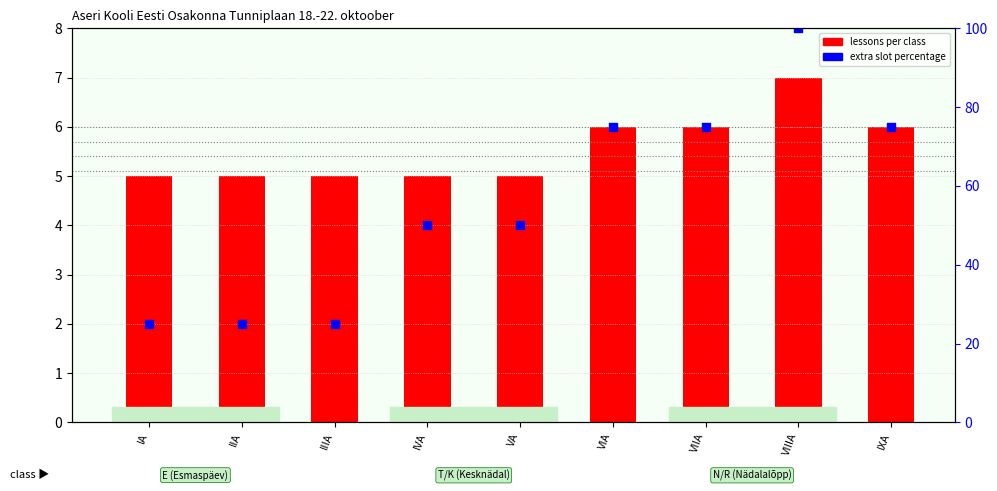

Which series reaches the minimum Y coordinate?

lessons per class